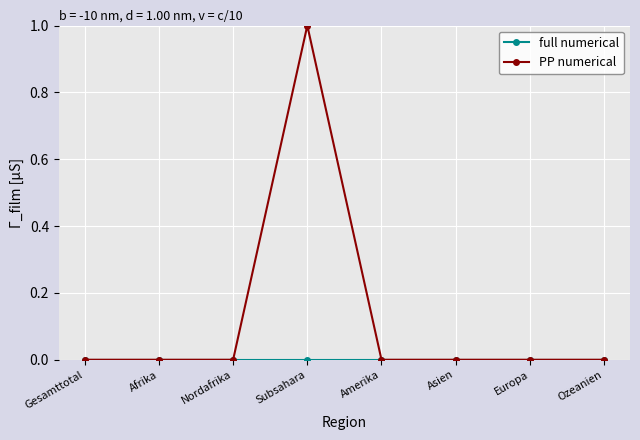

Which series has the largest total across all categories?

PP numerical